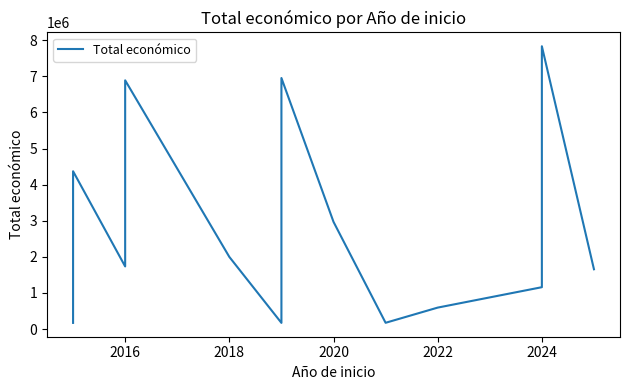

What is the value of the 6th point from the left?

170121